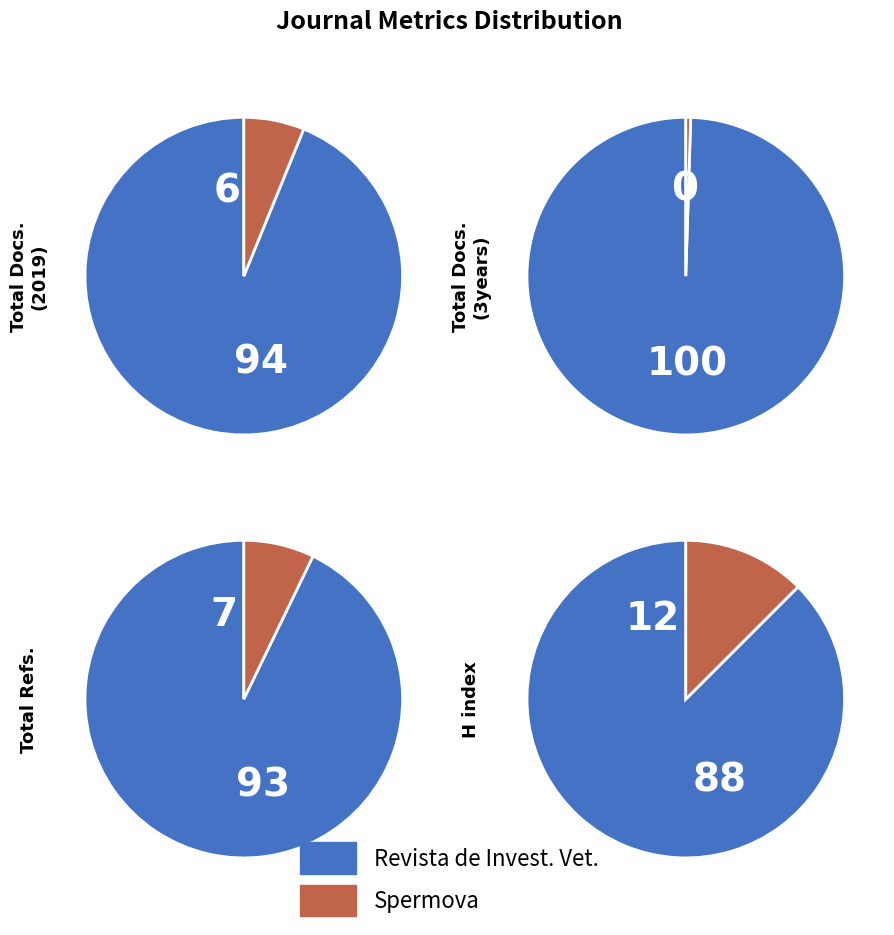

Which series has the largest range (max minus min)?

Revista de Investigaciones Veterinarias